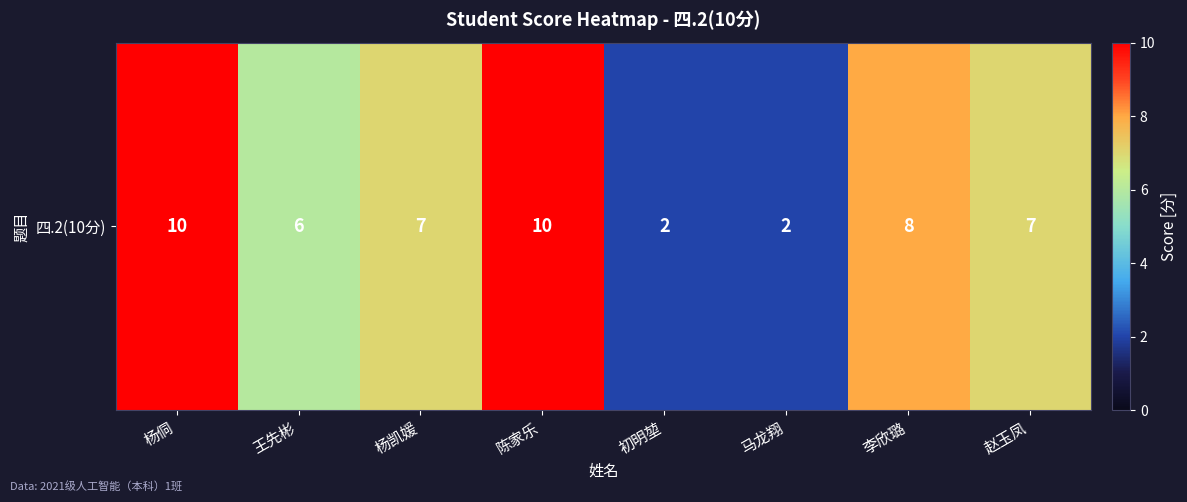

Which category has the highest value across all series?

杨侗